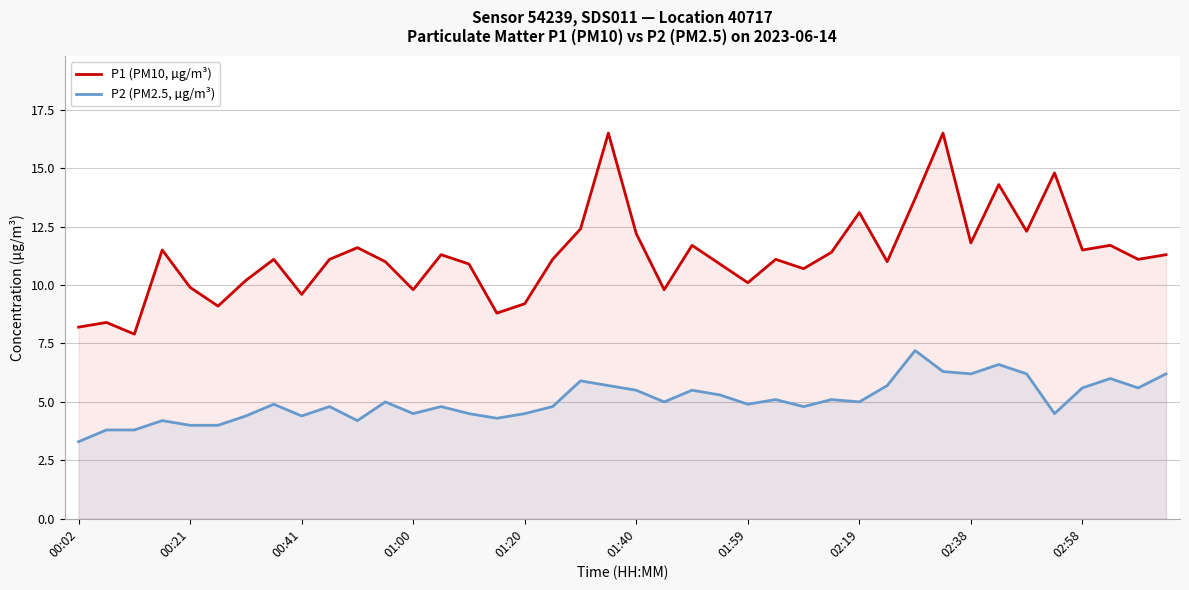

Reading left to right, list all the values displayed in this chart.

P1 (PM10, µg/m³): 8.2	8.4	7.9	11.5	9.9	9.1	10.2	11.1	9.6	11.1	11.6	11.0	9.8	11.3	10.9	8.8	9.2	11.1	12.4	16.5	12.2	9.8	11.7	10.9	10.1	11.1	10.7	11.4	13.1	11.0	13.7	16.5	11.8	14.3	12.3	14.8	11.5	11.7	11.1	11.3
P2 (PM2.5, µg/m³): 3.3	3.8	3.8	4.2	4.0	4.0	4.4	4.9	4.4	4.8	4.2	5.0	4.5	4.8	4.5	4.3	4.5	4.8	5.9	5.7	5.5	5.0	5.5	5.3	4.9	5.1	4.8	5.1	5.0	5.7	7.2	6.3	6.2	6.6	6.2	4.5	5.6	6.0	5.6	6.2